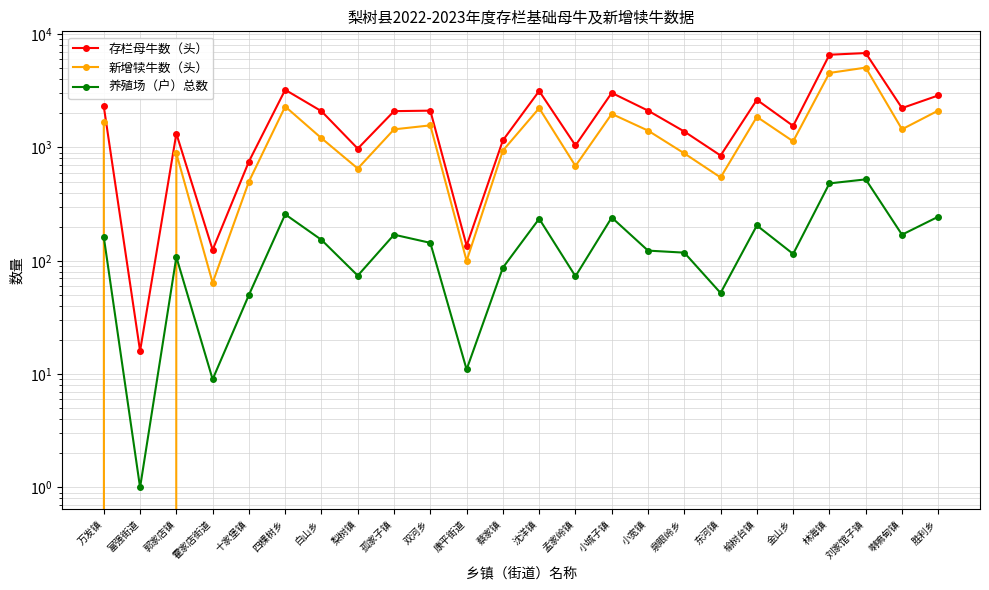

Reading left to right, what are all the values shown in this chart?

存栏母牛数（头）: 万发镇=2300	富强街道=16	郭家店镇=1326	霍家店街道=125	十家堡镇=752	四棵树乡=3228	白山乡=2089	梨树镇=977	孤家子镇=2092	双河乡=2113	康平街道=136	蔡家镇=1156	沈洋镇=3150	孟家岭镇=1042	小城子镇=3032	小宽镇=2115	泉眼岭乡=1383	东河镇=849	榆树台镇=2633	金山乡=1550	林海镇=6580	刘家馆子镇=6810	喇嘛甸镇=2226	胜利乡=2878
新增犊牛数（头）: 万发镇=1679	富强街道=0	郭家店镇=886	霍家店街道=64	十家堡镇=500	四棵树乡=2298	白山乡=1207	梨树镇=652	孤家子镇=1445	双河乡=1567	康平街道=100	蔡家镇=939	沈洋镇=2223	孟家岭镇=687	小城子镇=1978	小宽镇=1409	泉眼岭乡=887	东河镇=544	榆树台镇=1863	金山乡=1133	林海镇=4546	刘家馆子镇=5067	喇嘛甸镇=1447	胜利乡=2117
养殖场（户）总数: 万发镇=162	富强街道=1	郭家店镇=108	霍家店街道=9	十家堡镇=50	四棵树乡=257	白山乡=153	梨树镇=74	孤家子镇=170	双河乡=144	康平街道=11	蔡家镇=87	沈洋镇=235	孟家岭镇=73	小城子镇=241	小宽镇=123	泉眼岭乡=118	东河镇=52	榆树台镇=205	金山乡=115	林海镇=482	刘家馆子镇=523	喇嘛甸镇=170	胜利乡=245